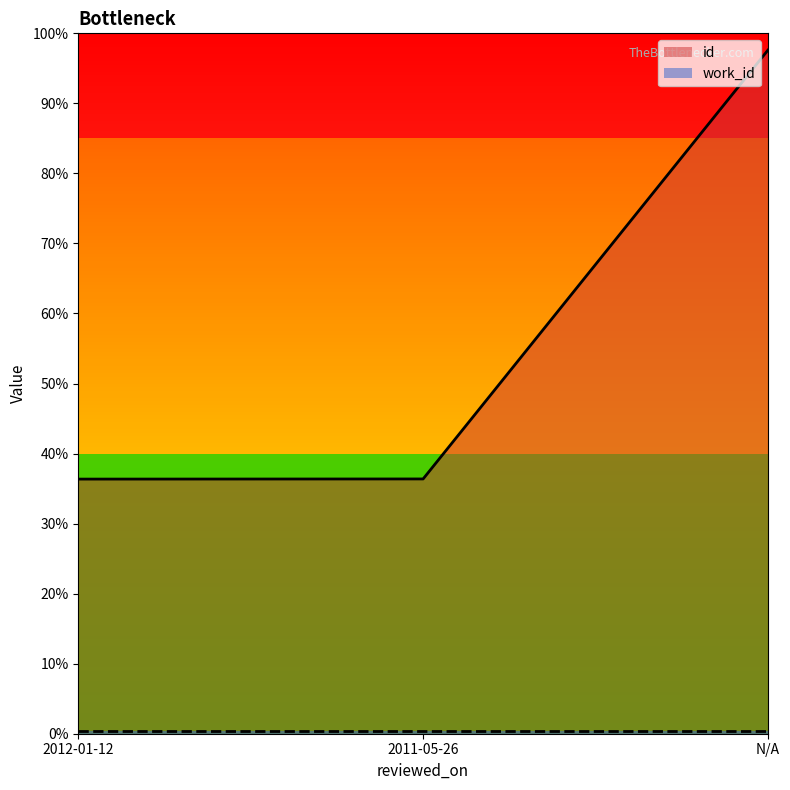

What is the average value?

0.6